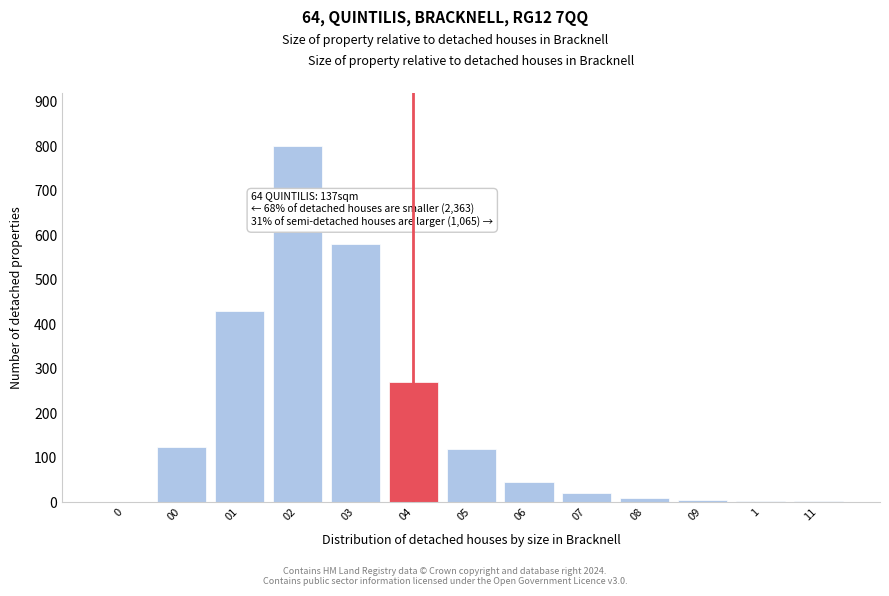

What is the ratio of the value at 03 to the value at 07?

29.0